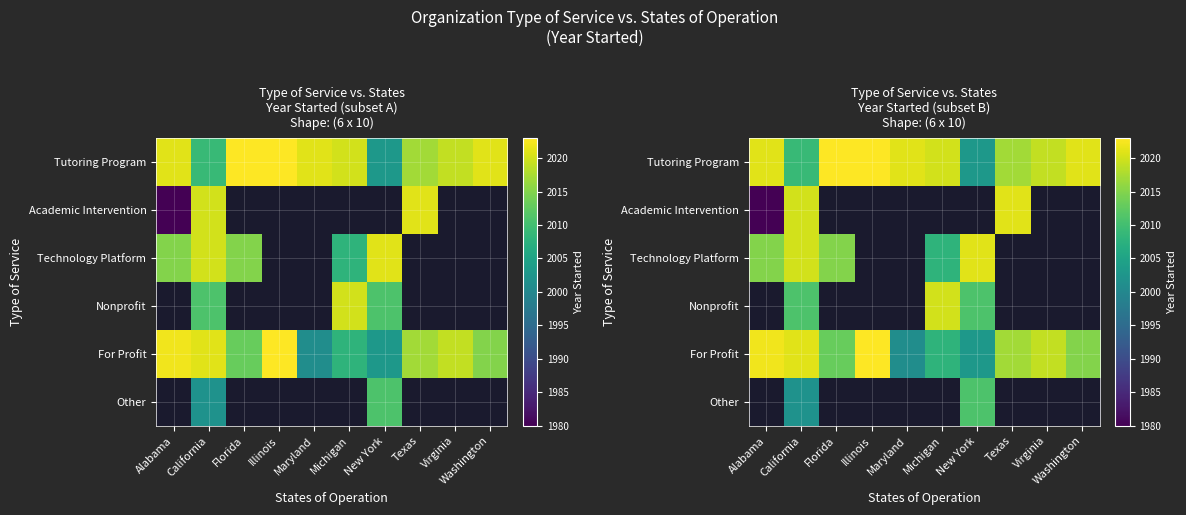

What is the difference between the highest and lowest values at Florida?

10.0